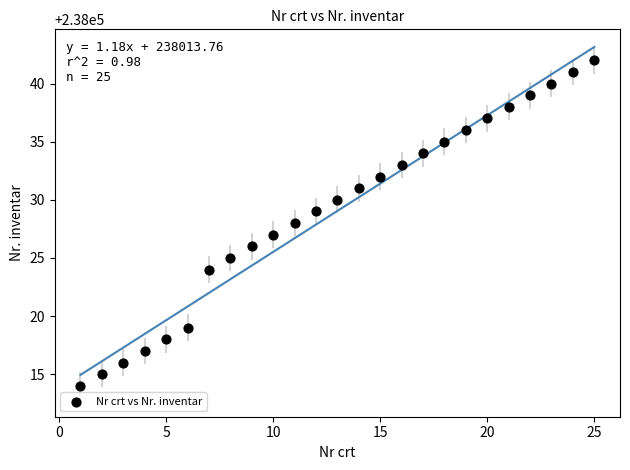

What is the range of X values (max minus min)?

24